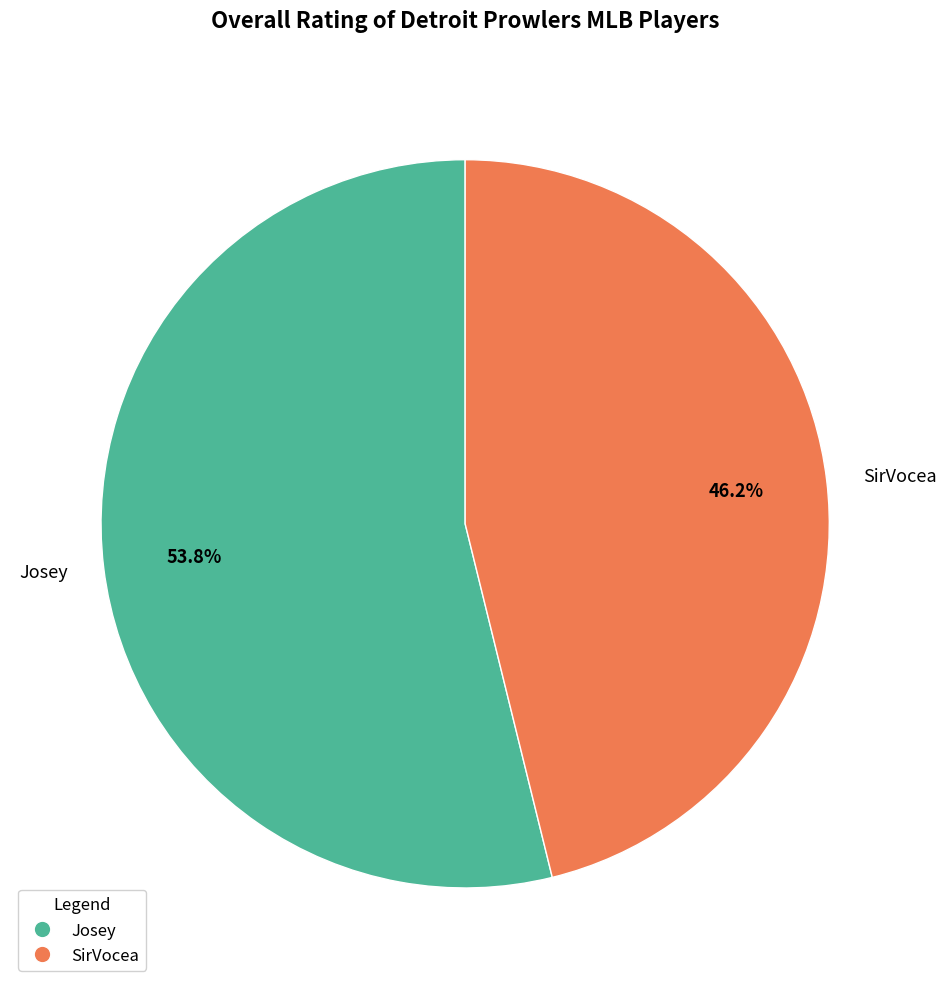

Between Josey and SirVocea, which is larger?

Josey